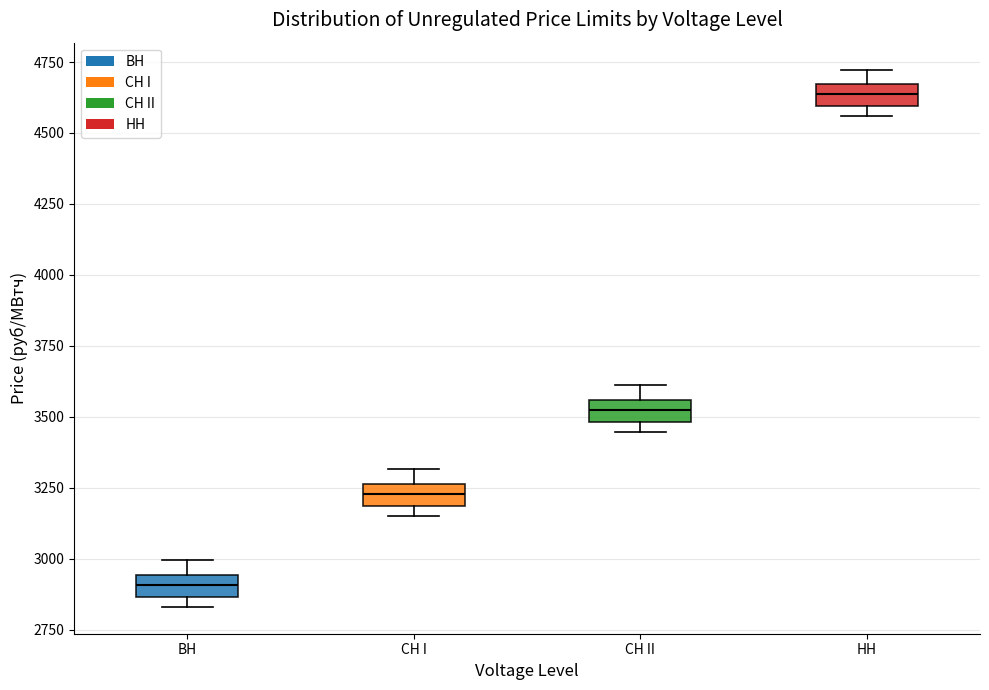

Where is the upper edge of the box for СН I on the y-axis? The values are not printed on the chart, so give them approximately, as read against the axis.

3250